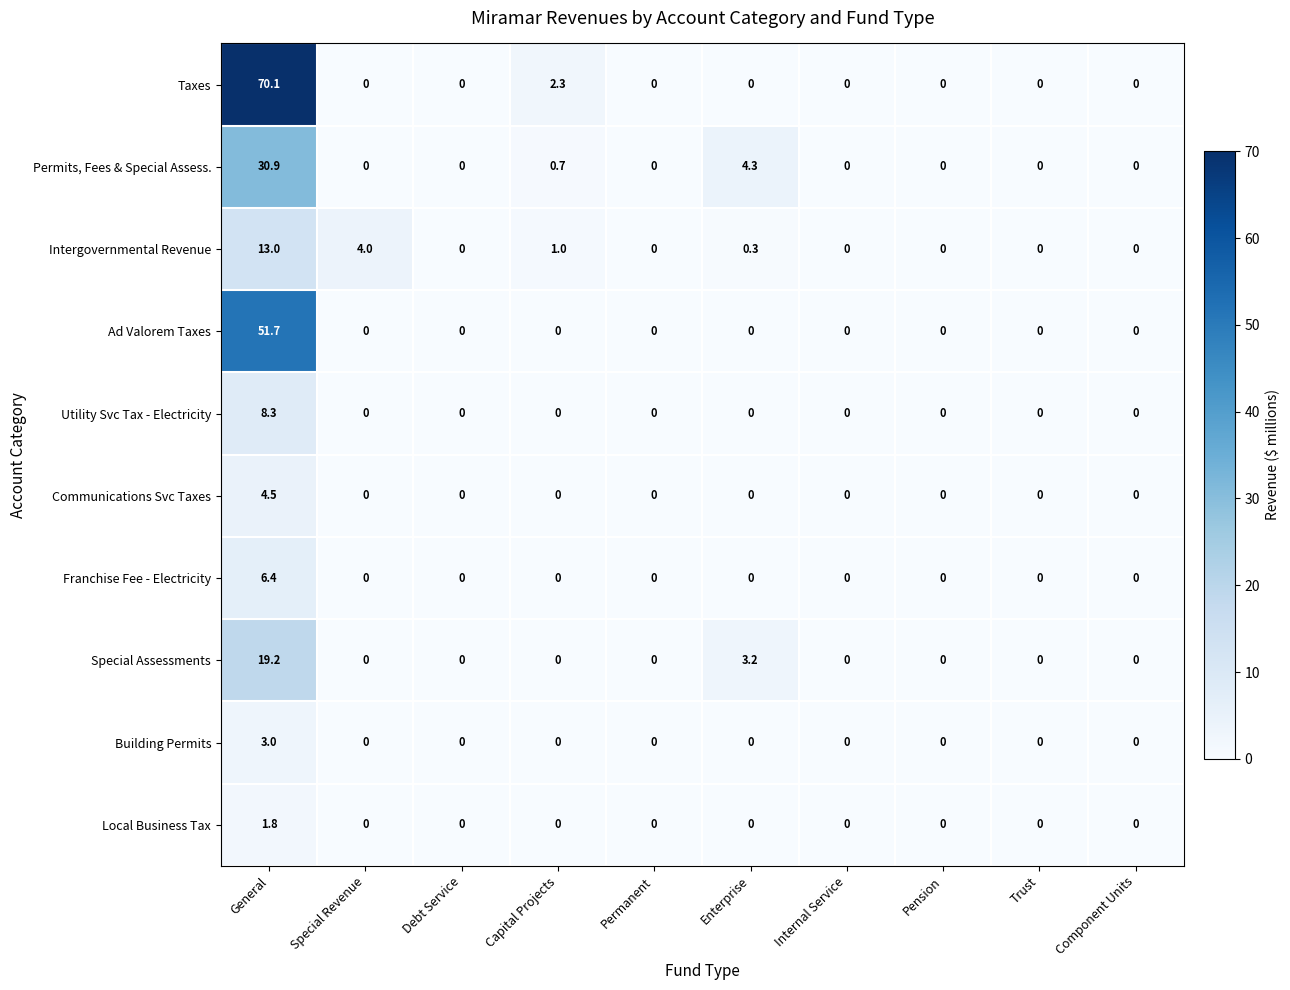

List the series in order of their peak value, highest first.

Taxes, Ad Valorem Taxes, Permits, Fees & Special Assess., Special Assessments, Intergovernmental Revenue, Utility Svc Tax - Electricity, Franchise Fee - Electricity, Communications Svc Taxes, Building Permits, Local Business Tax